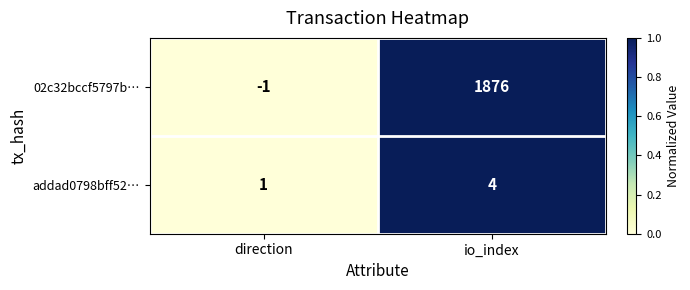

What is the sum of all 02c32bccf5797b… values?

1875